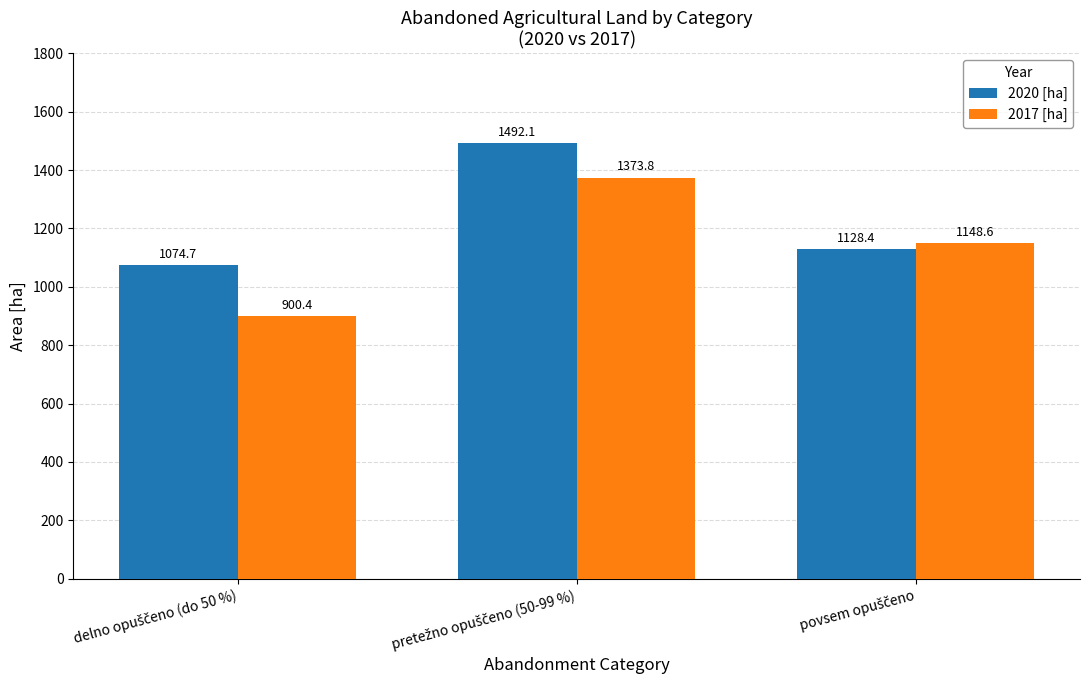

Which series has the largest total across all categories?

2020 [ha]